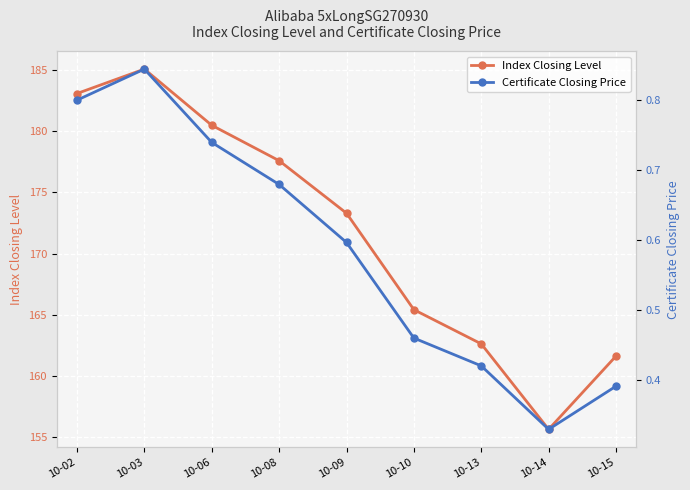

Is the value of Certificate Closing Price at 10-03 greater than the value of Index Closing Level at 10-14?

No